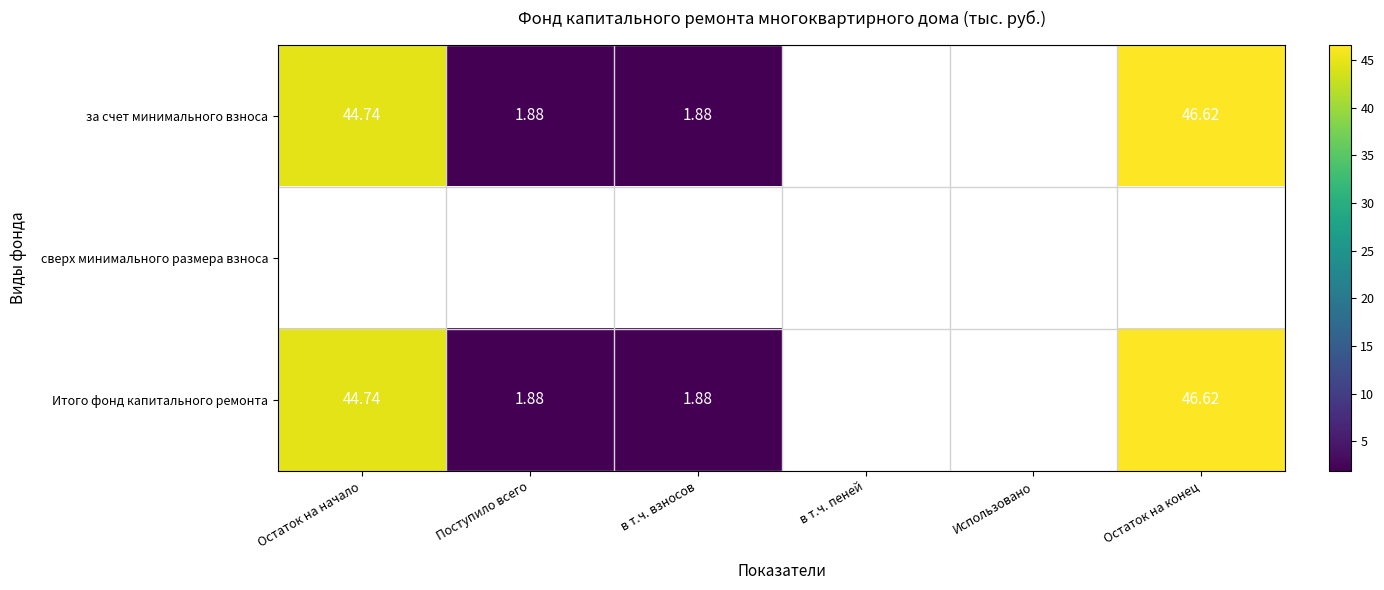

List the series in order of their peak value, highest first.

за счет минимального взноса, сверх минимального размера взноса, Итого фонд капитального ремонта